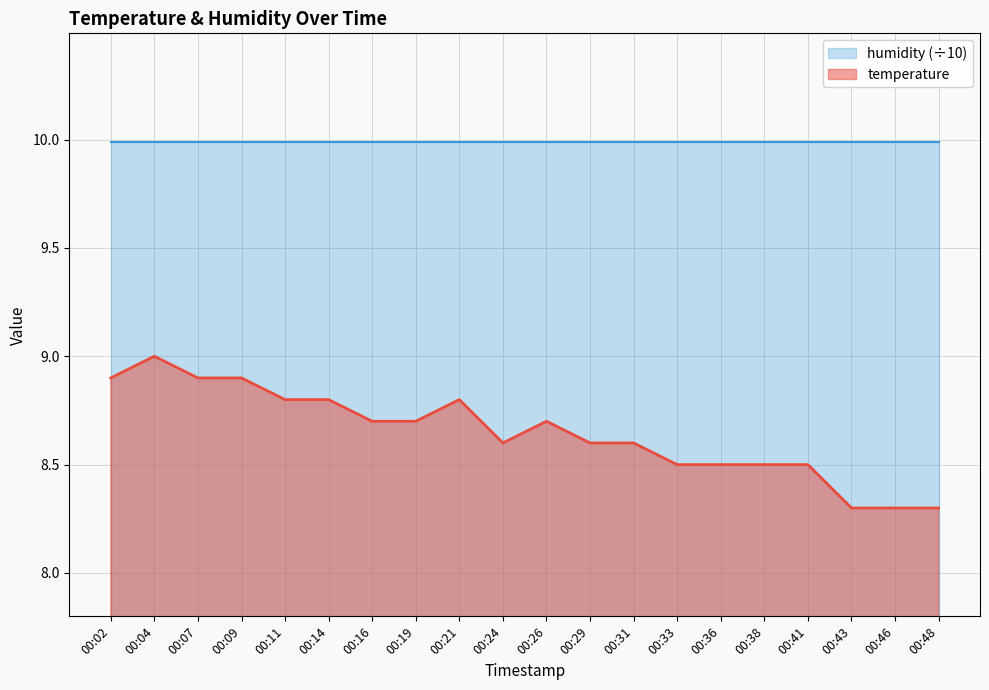

How many lines are shown in the chart?

2